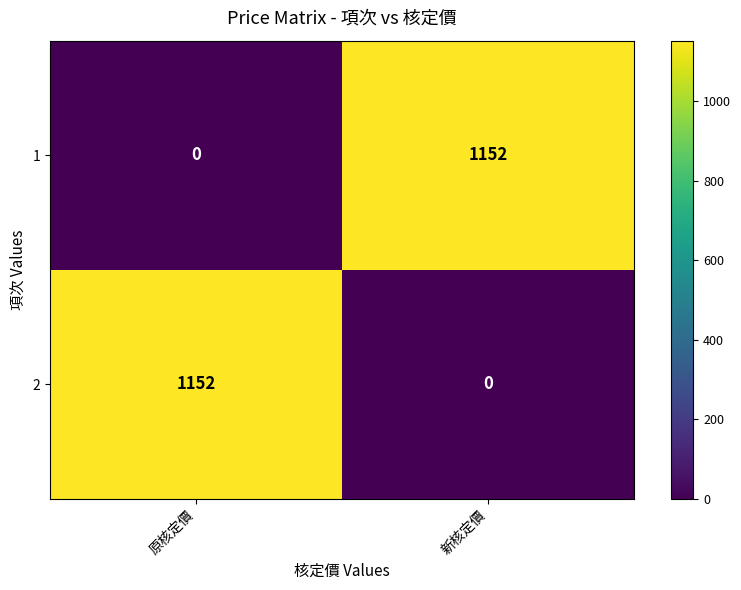

True or false: 1 has a value of -787 at 原核定價.

False